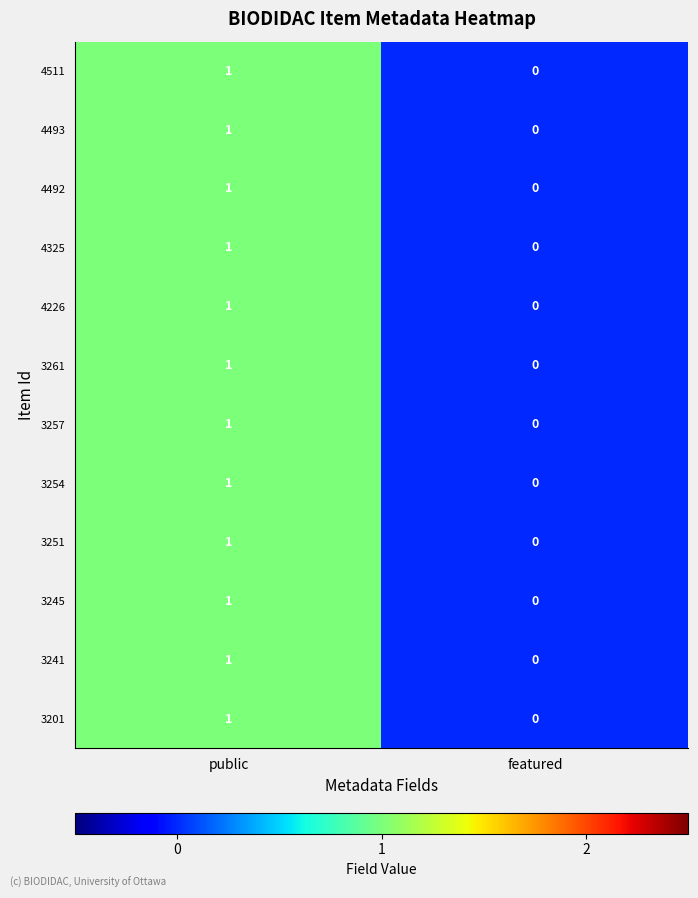

At which label does 4511 reach its peak?

public